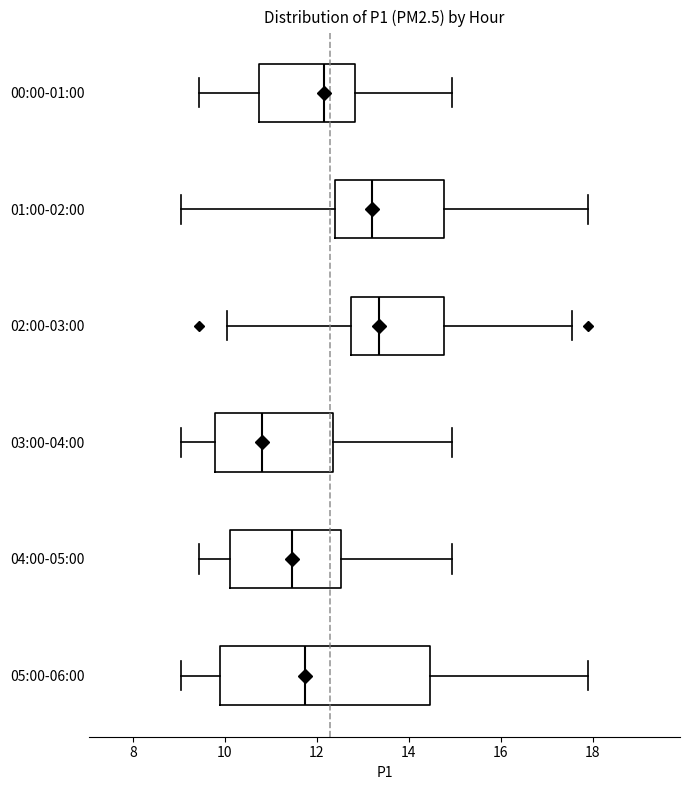

Which box has the furthest to the left median line?

03:00-04:00